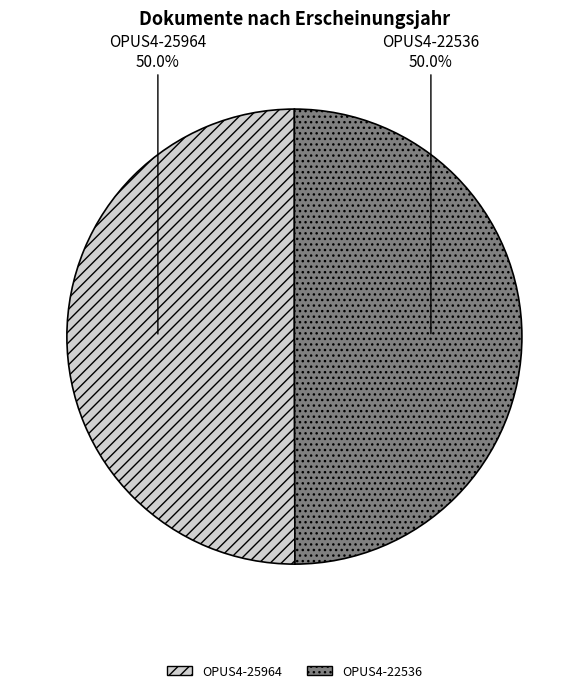

What is the ratio of the value at OPUS4-22536 to the value at OPUS4-25964?

1.0